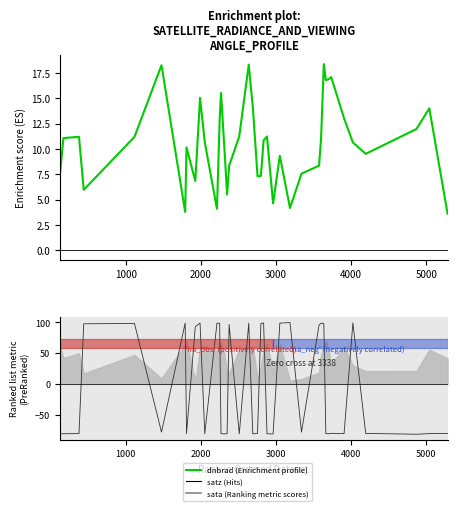

How many lines are shown in the chart?

2